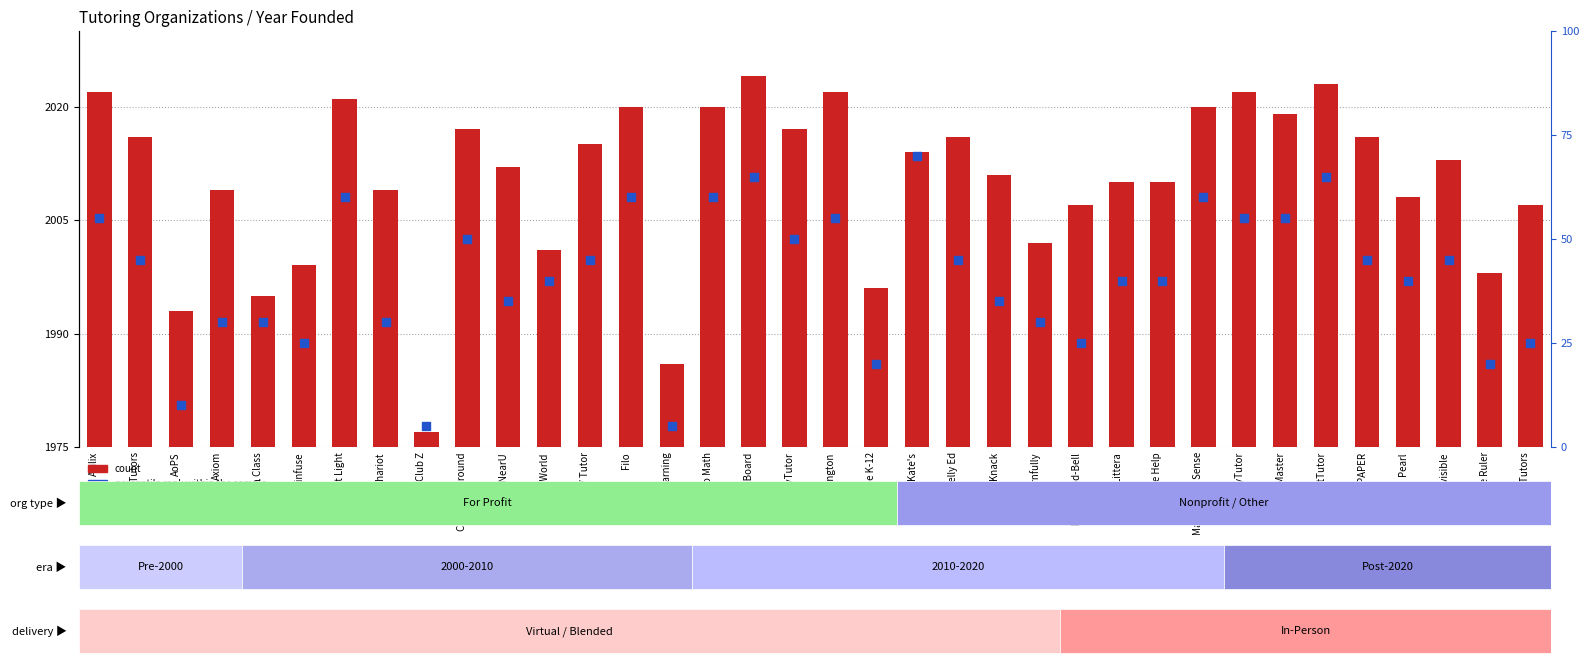

Which series contains the lowest Y value?

count